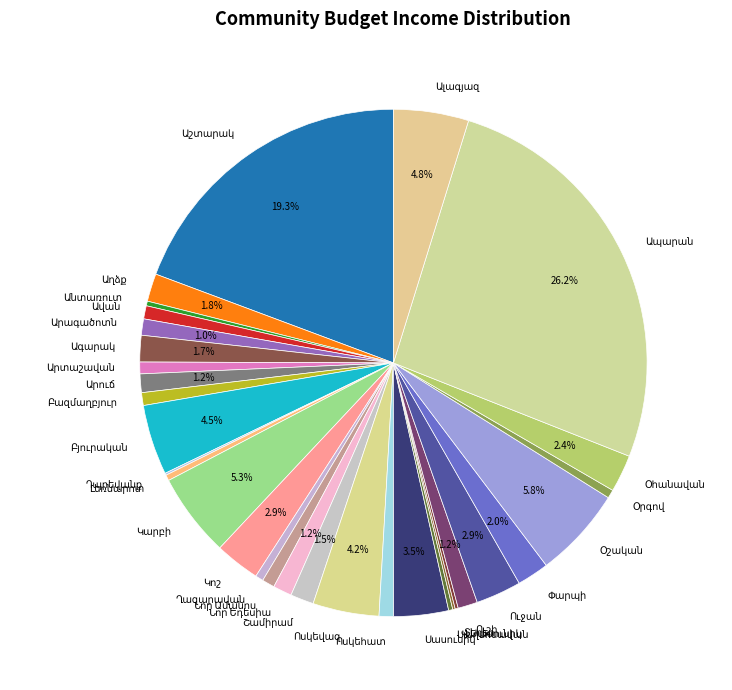

Is there any slice that represents more than half of the pie?

No